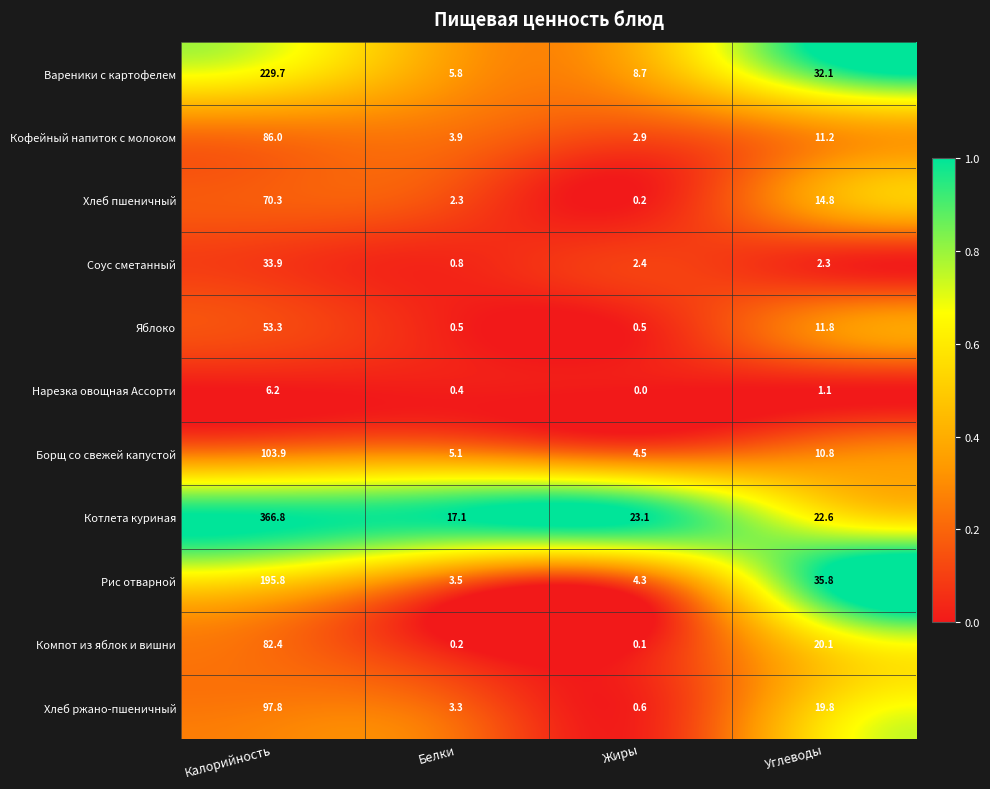

What is the spread (max minus min) of values at Жиры?

23.1